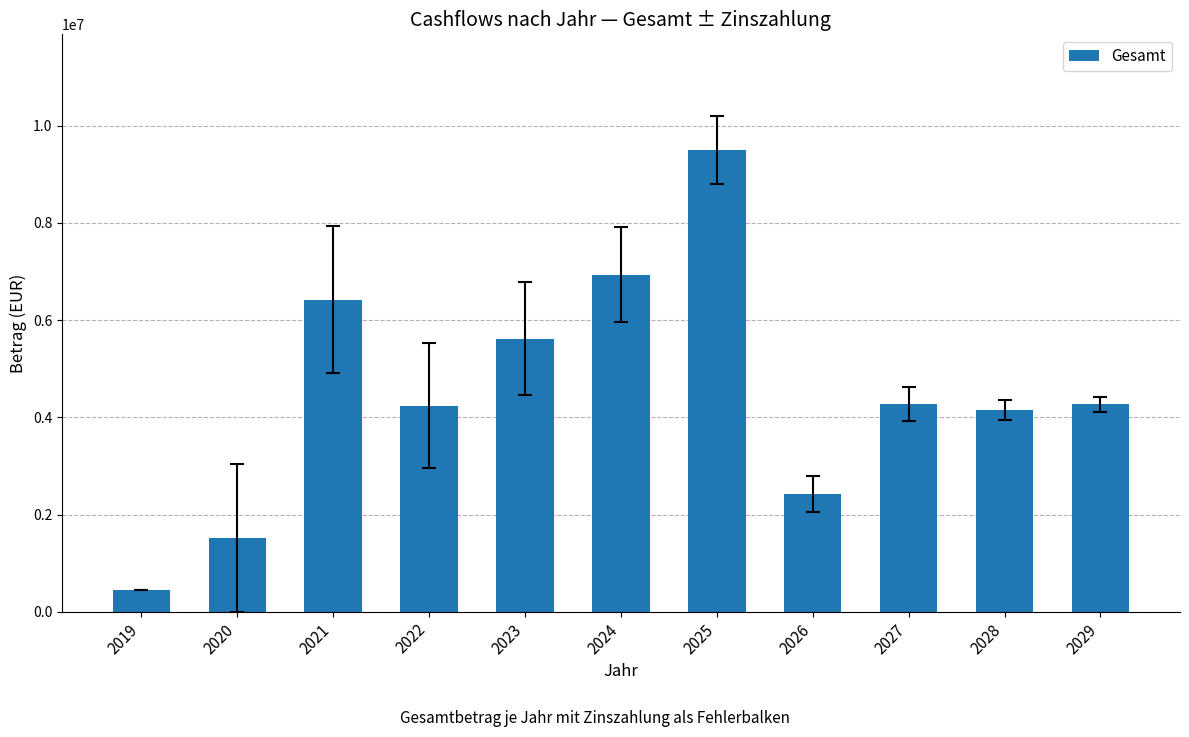

How many values exceed 4265670?

6